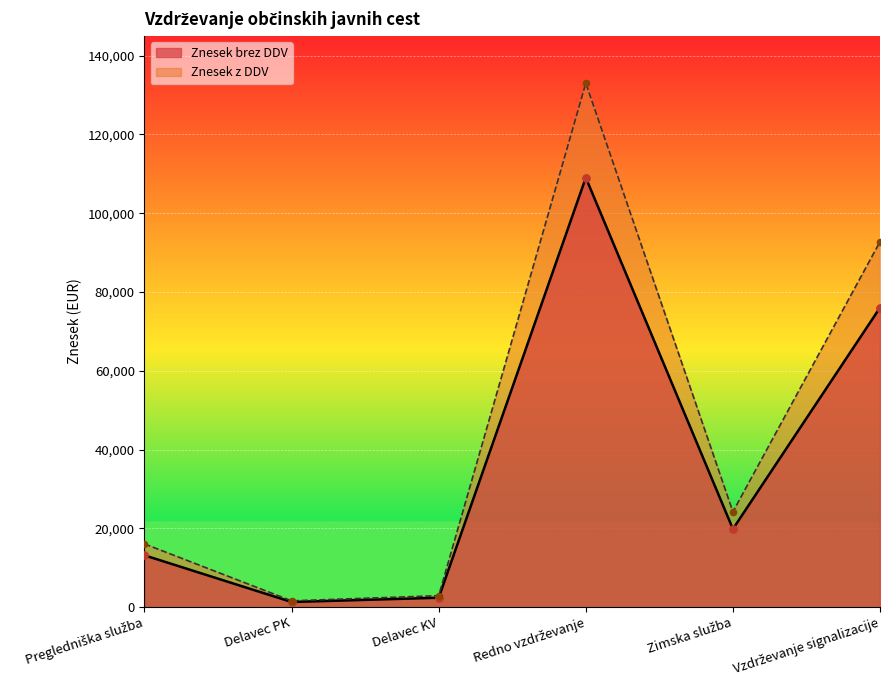

At how many categories does at least one series exceed 81644?

2